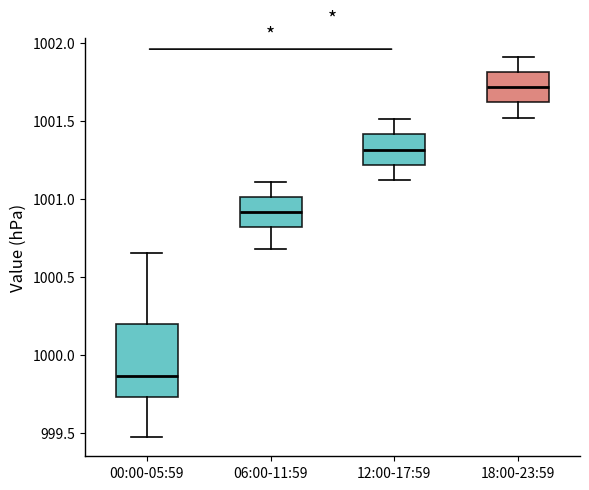

Where is the upper edge of the box for 06:00-11:59 on the y-axis? The values are not printed on the chart, so give them approximately, as read against the axis.

1001.00